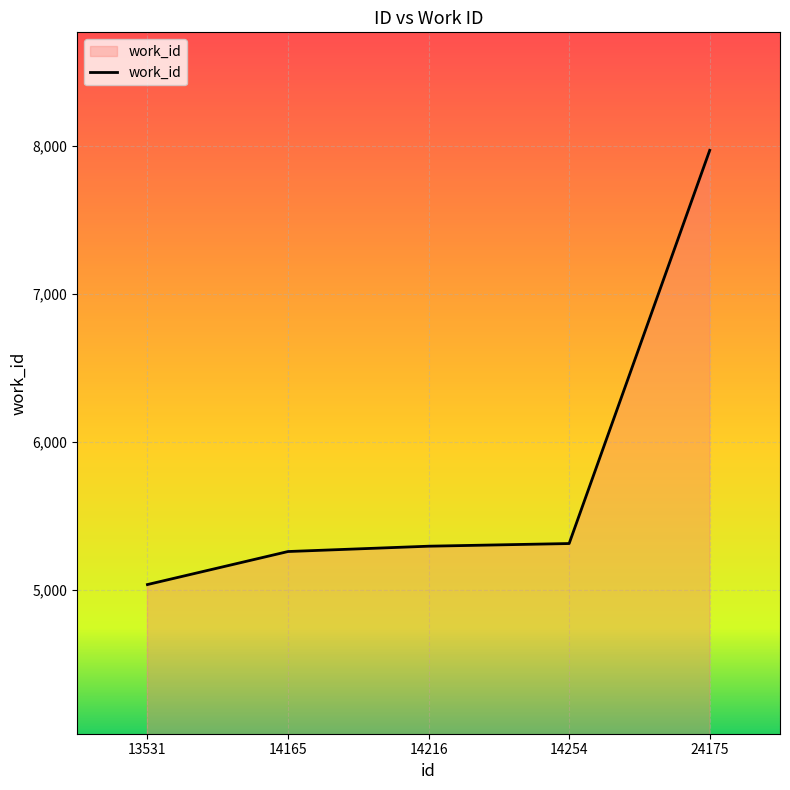

Read the value at 14216.

5295